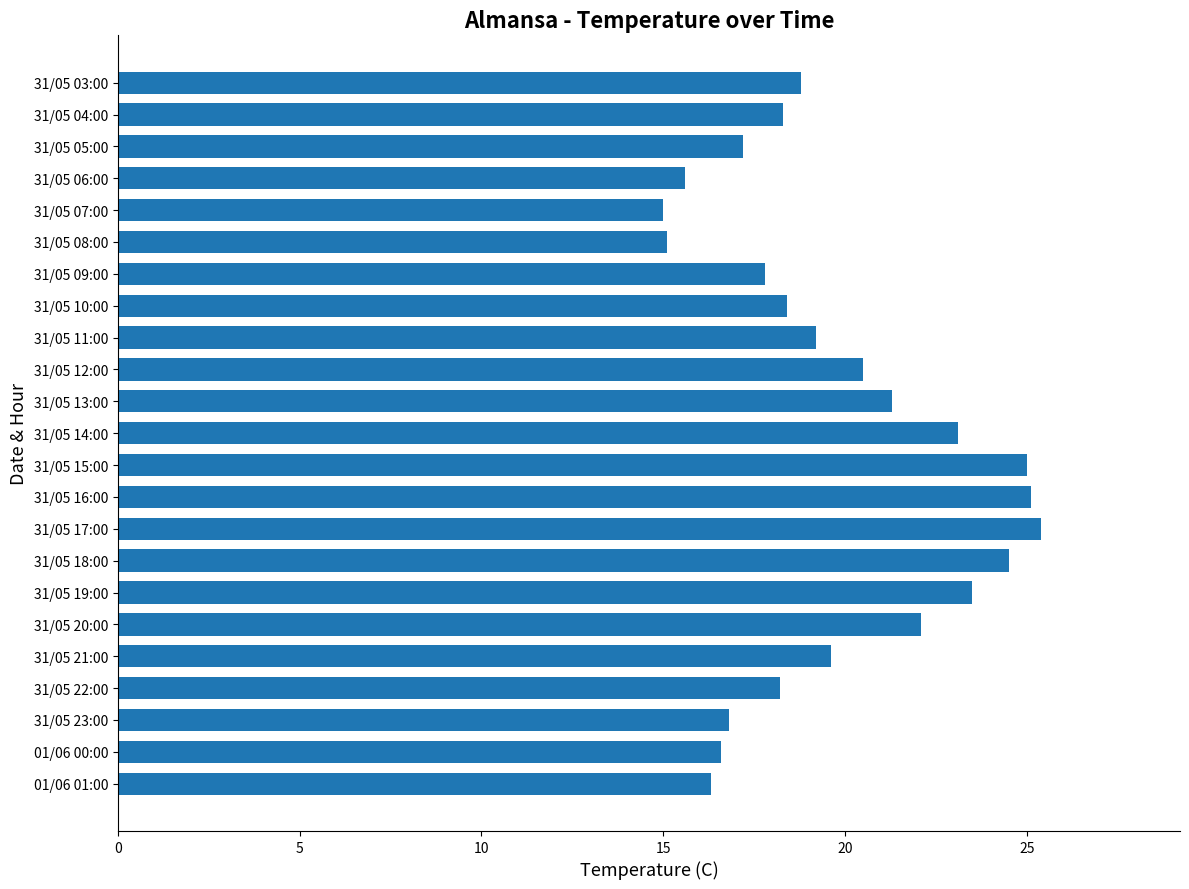

The chart shows a value of 21.3 at 31/05 13:00. True or false?

True